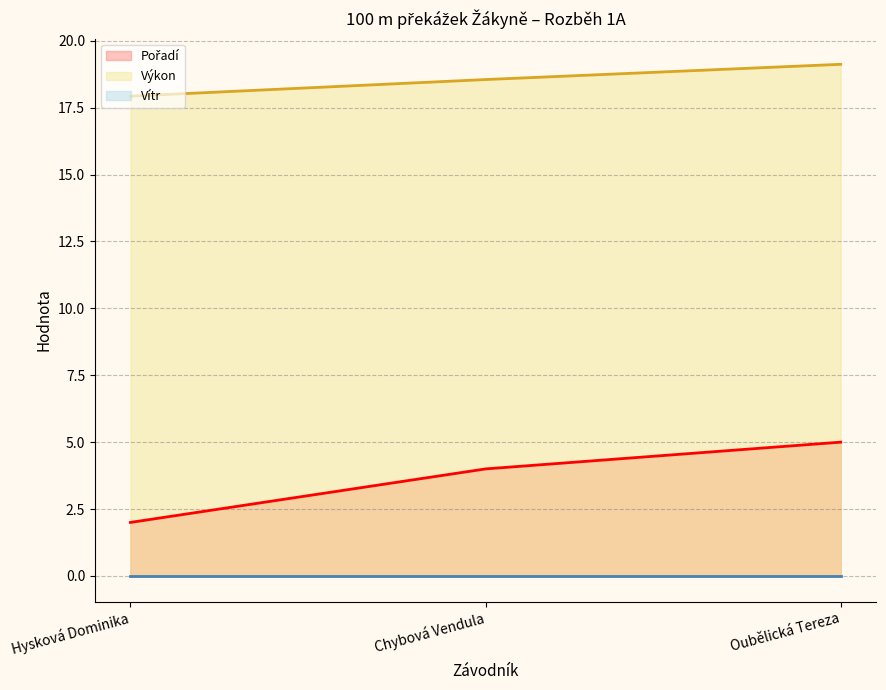

At which category is the sum across all series the highest?

Oubělická Tereza